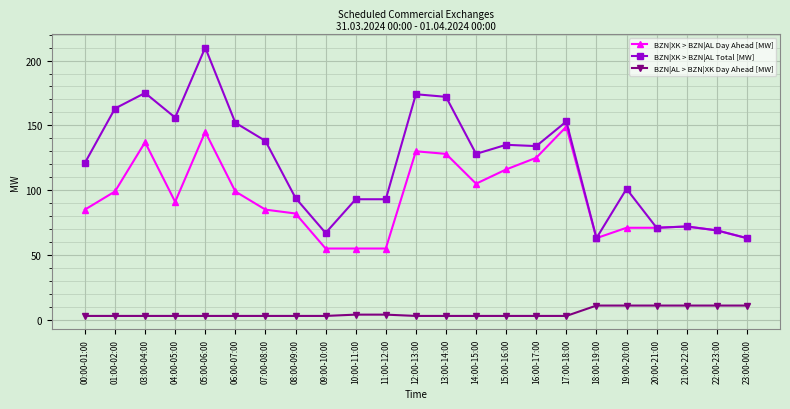

What is the label of the 22nd point from the right?

01:00-02:00